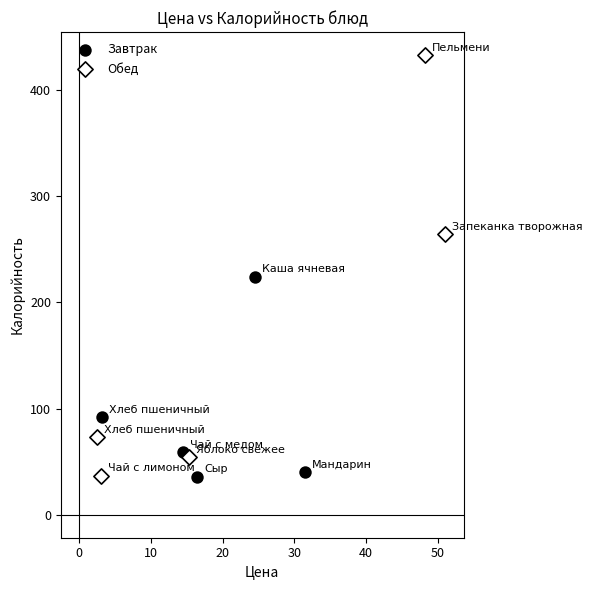

Which series reaches the maximum Y coordinate?

Обед